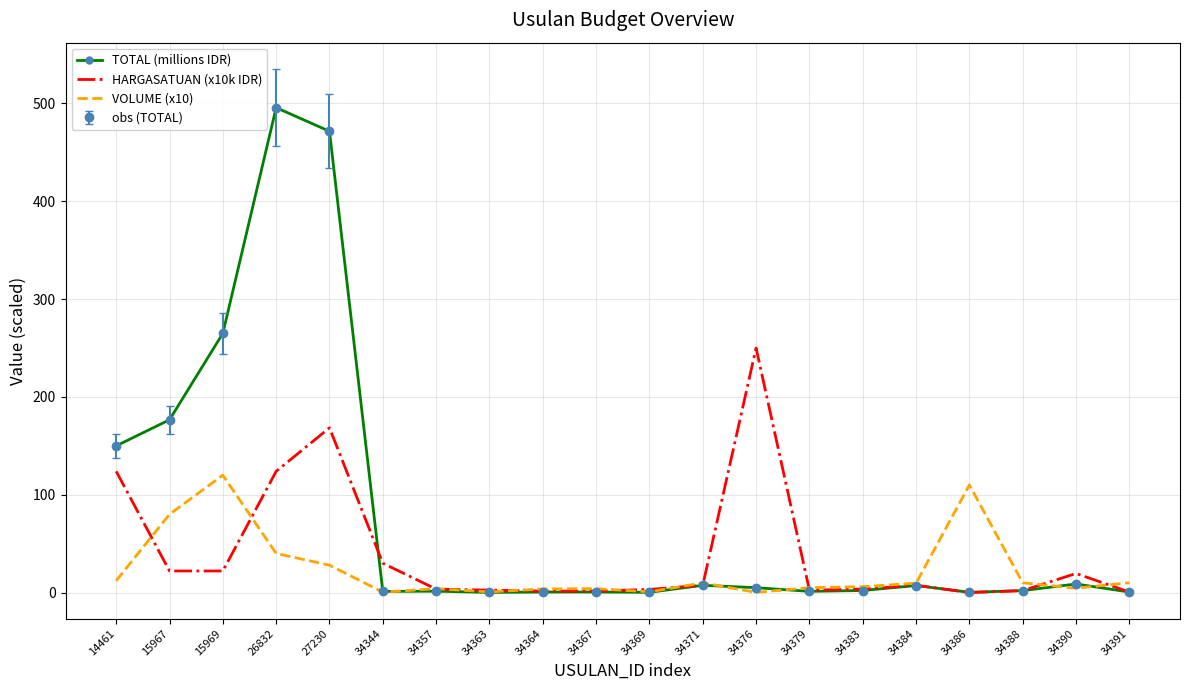

The HARGASATUAN (x10k IDR) series shows 19.5 at 34390. True or false?

True